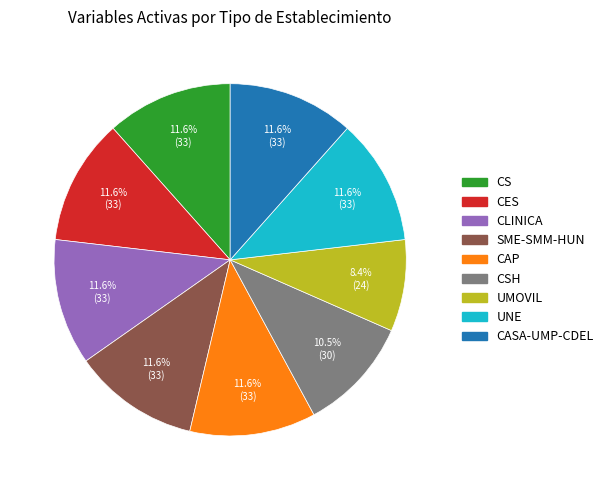

How many segments does this pie chart have?

9